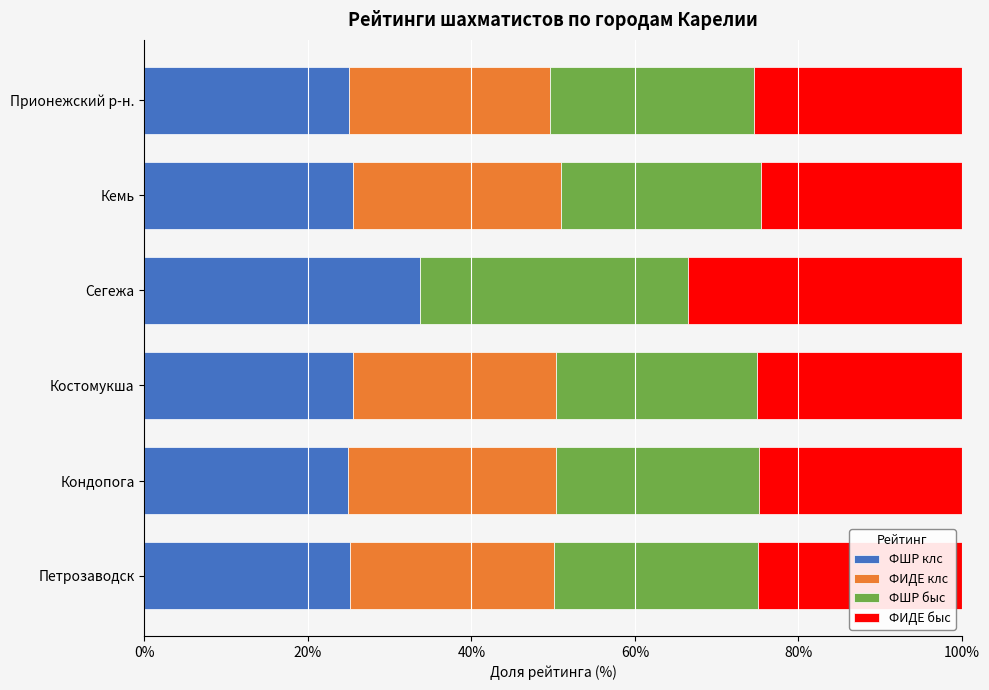

What is the approximate value of ФШР клс at Кемь?

25.5